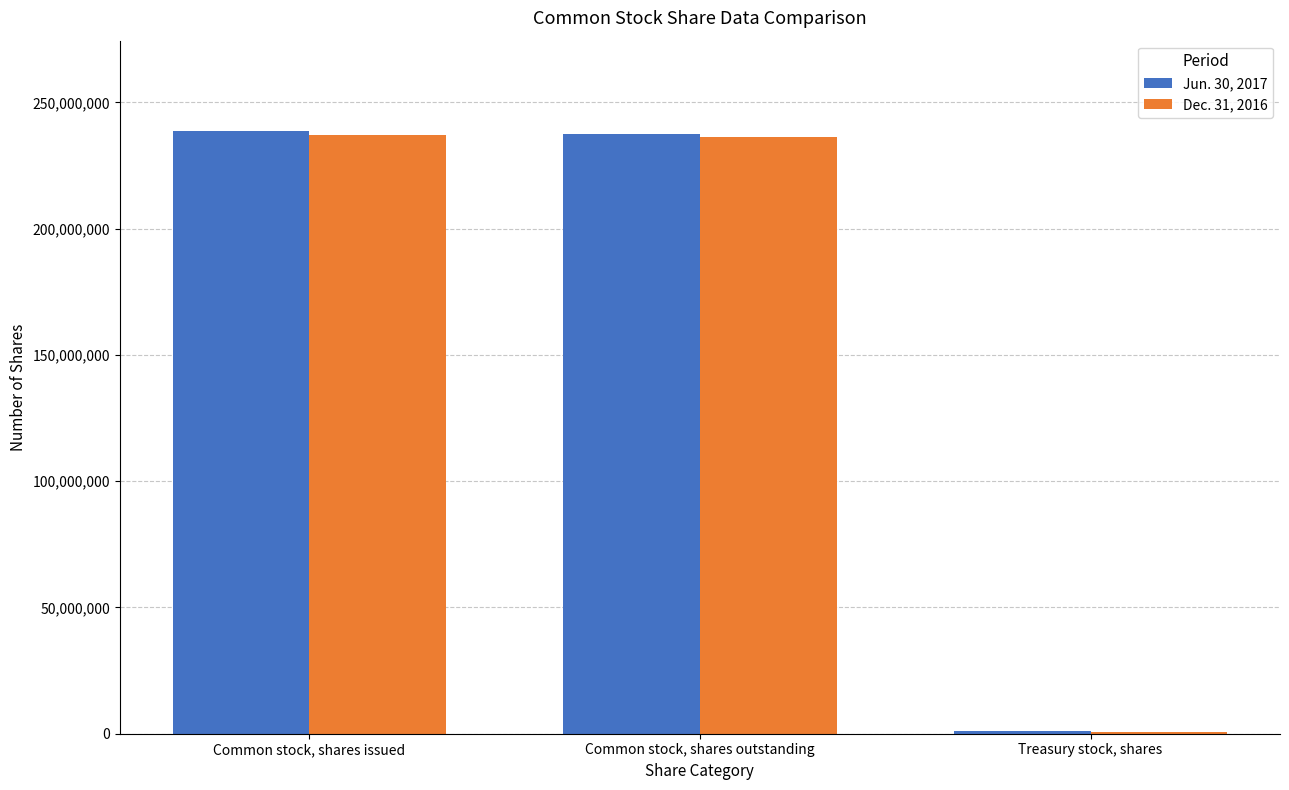

Rank the categories by Jun. 30, 2017 value from lowest to highest.

Treasury stock, shares, Common stock, shares outstanding, Common stock, shares issued